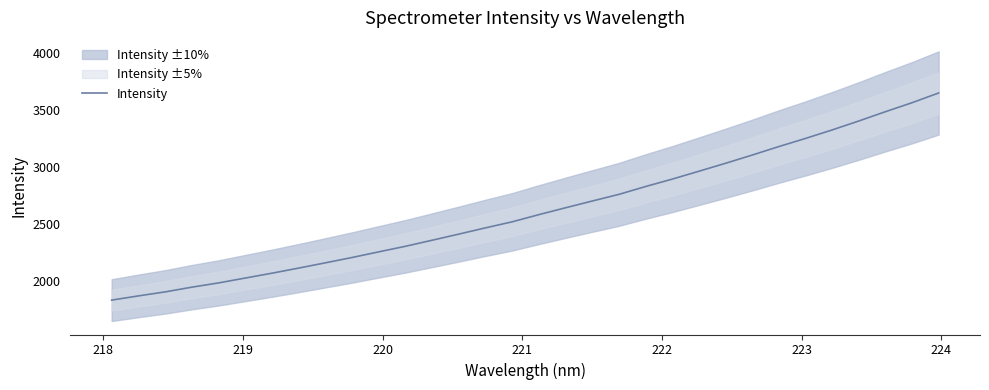

What is the highest value of the Intensity series?

3646.3